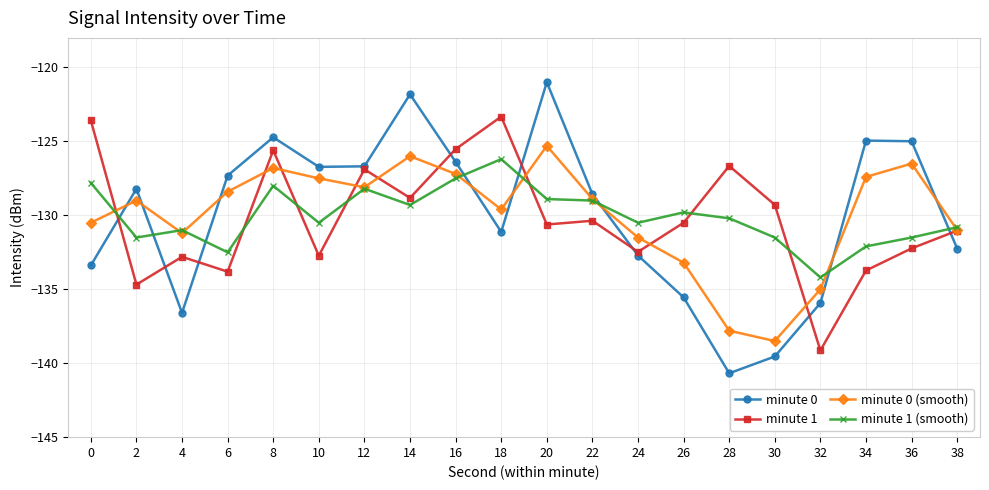

Is the value of minute 1 (smooth) at 2 greater than the value of minute 0 (smooth) at 16?

No